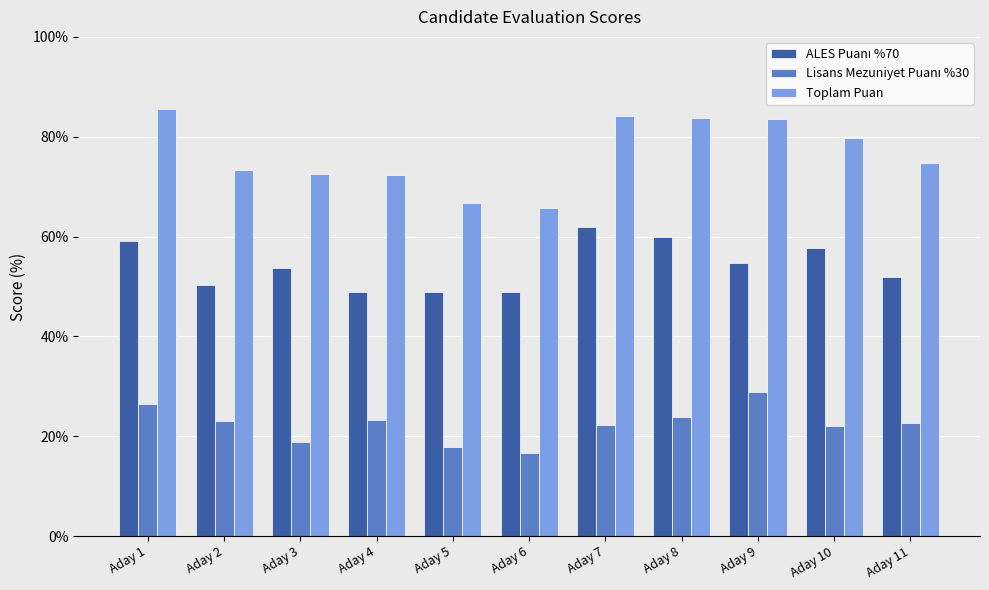

What is the highest value of the Toplam Puan series?

85.6